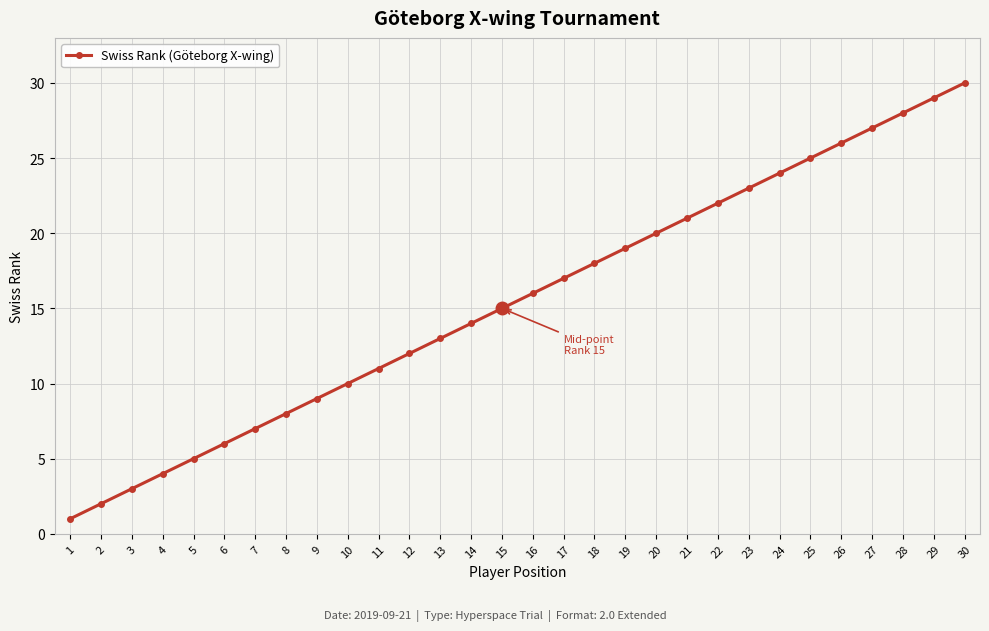

What is the value of the 20th point from the left?

20